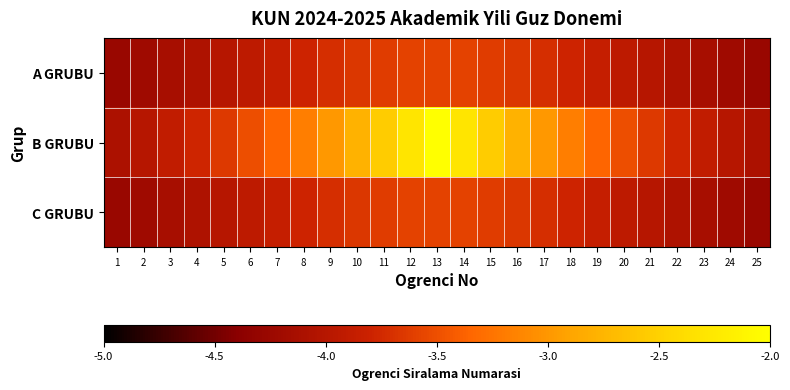

How many categories are shown in the chart?

25